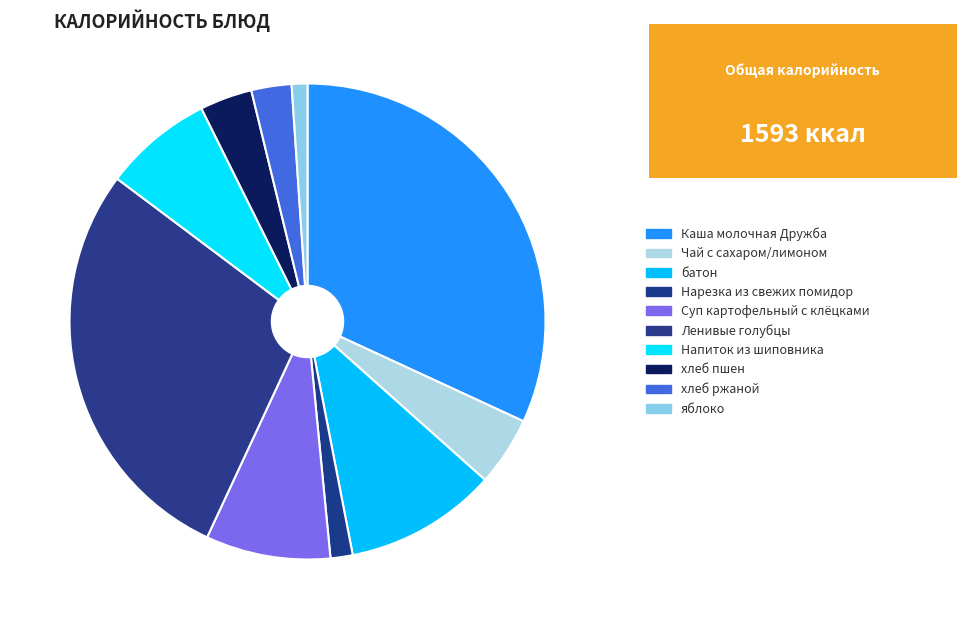

How many segments does this pie chart have?

10